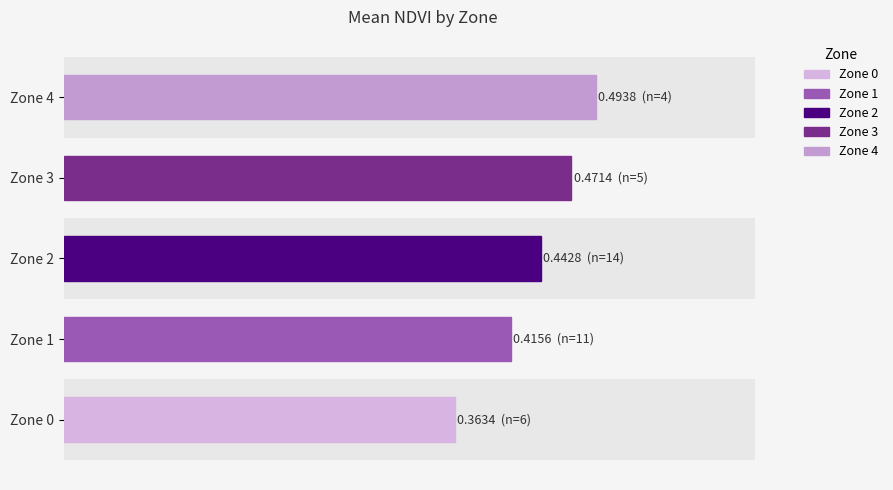

Are the bars horizontal?

Yes